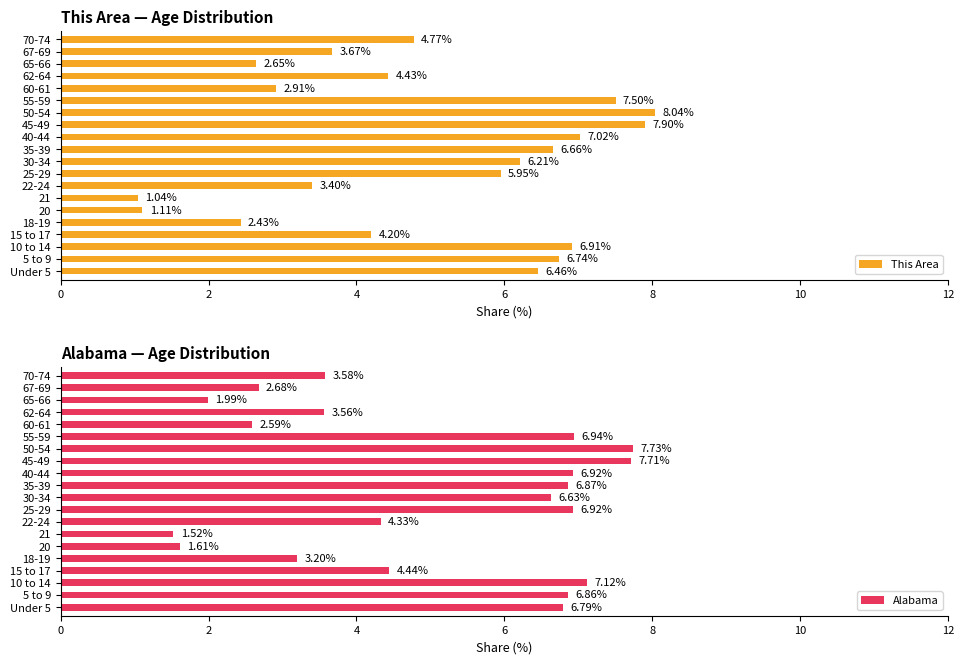

What is the sum of the This Area values at 50-54 and 30-34?

14.3